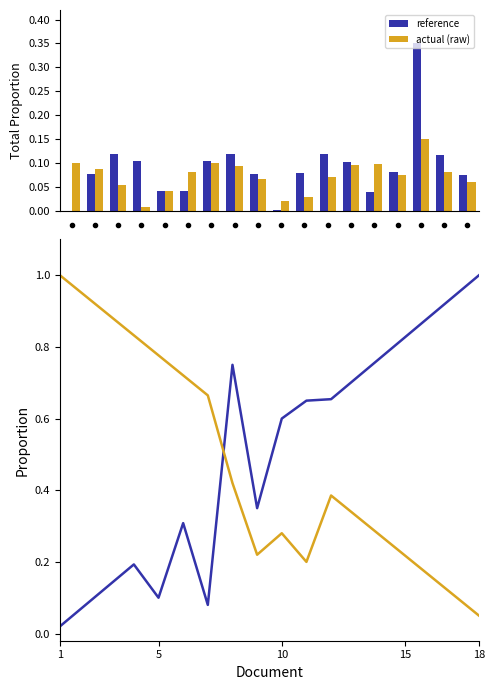

Which has a higher value, 5 or 15?

15